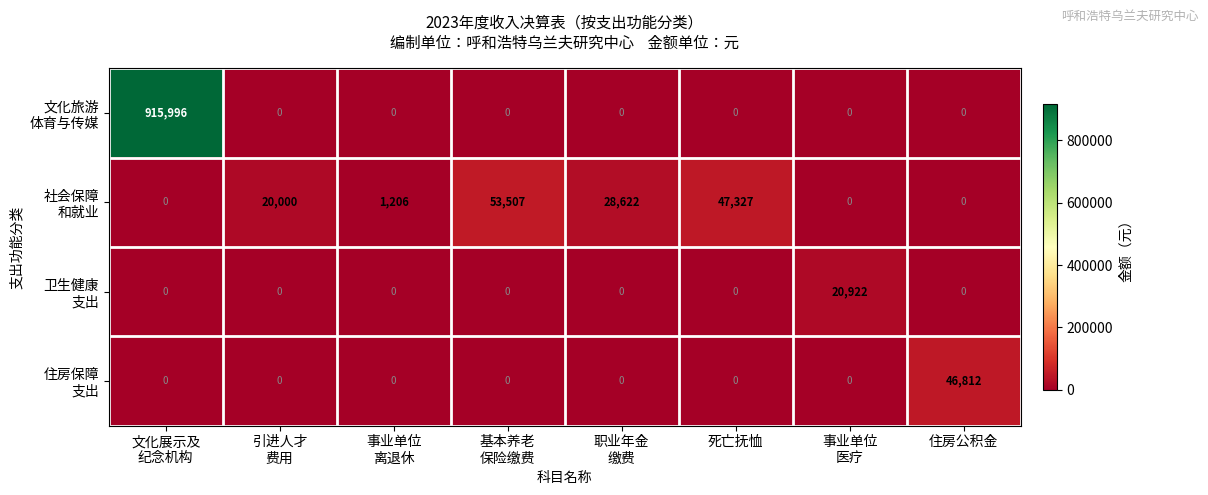

What is the maximum value shown in the chart?

915996